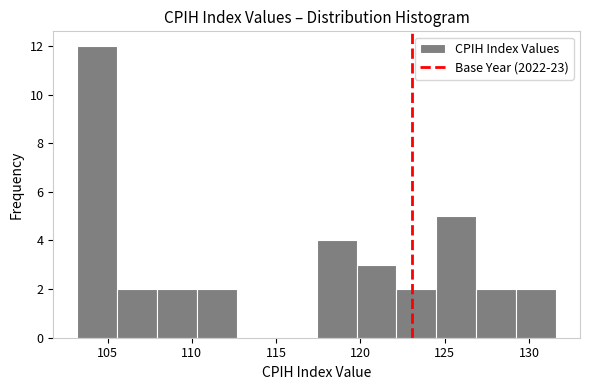

Which range on the x-axis has the tallest bar?

103.0 to 105.5